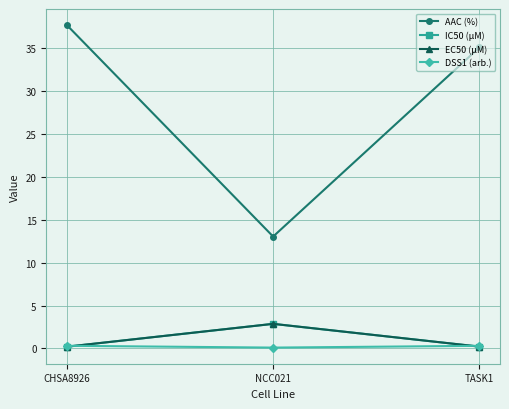

What is the difference between the AAC (%) values at NCC021 and TASK1?

22.0